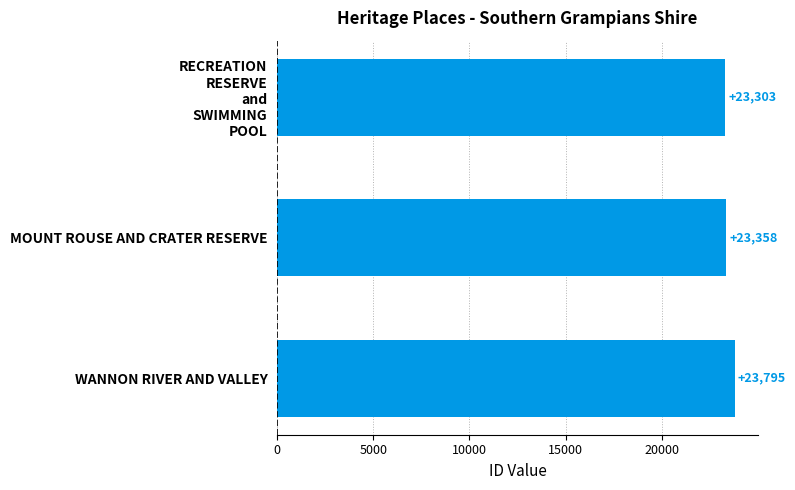

Is it true that the value at MOUNT ROUSE AND CRATER RESERVE is 23358?

True